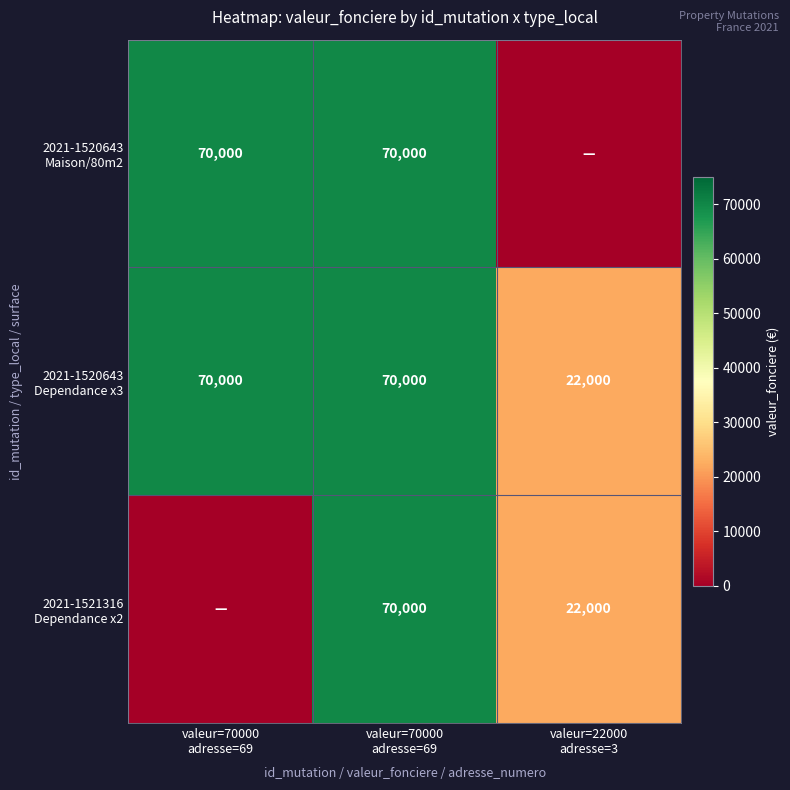

The 2021-1520643 Maison/80m2 series shows 70000 at valeur=70000 adresse=69. True or false?

True